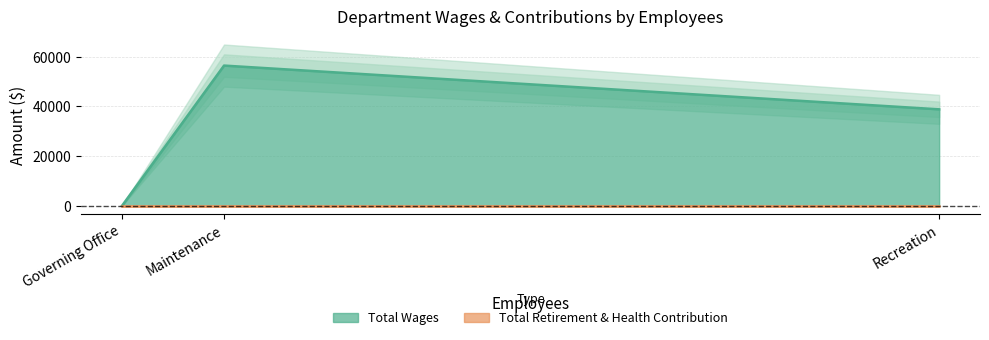

Is it true that Total Wages equals 56455 at Maintenance?

True